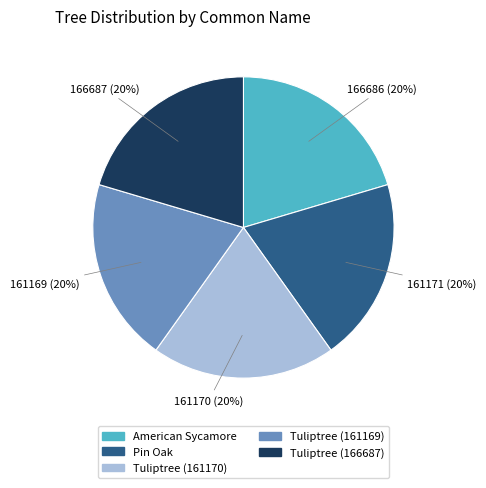

How many segments does this pie chart have?

5